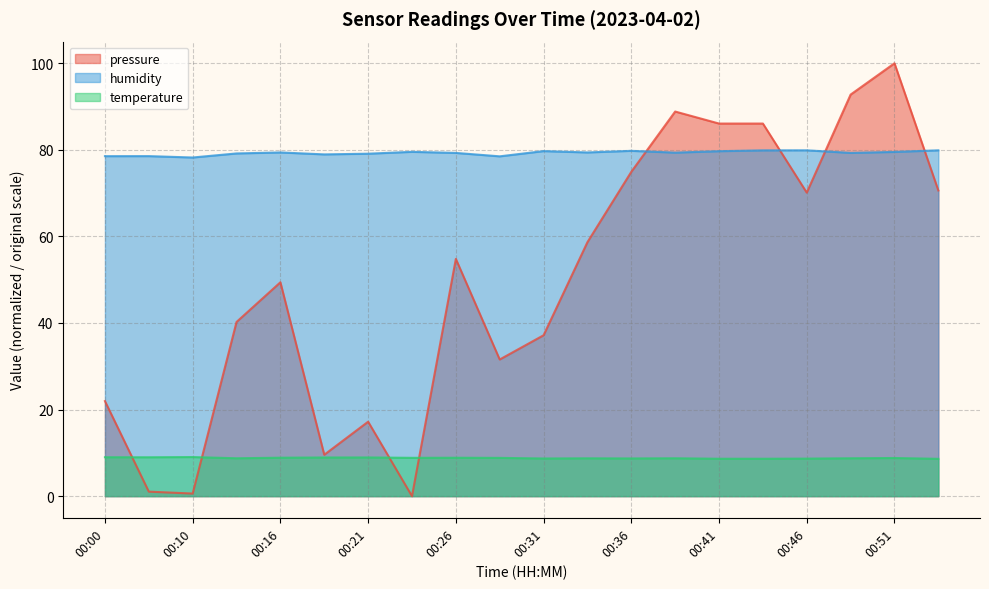

What value does the temperature series have at 00:49?

8.8